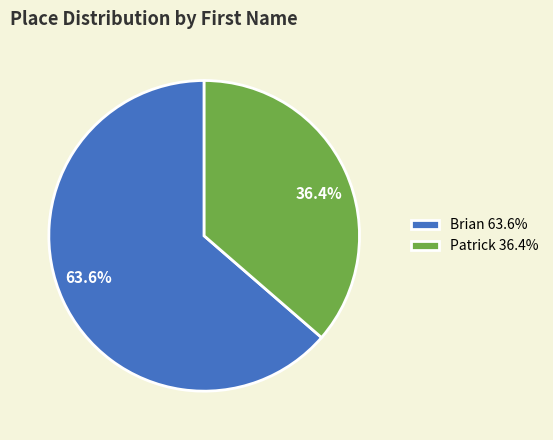

Is Patrick the majority of the pie?

No